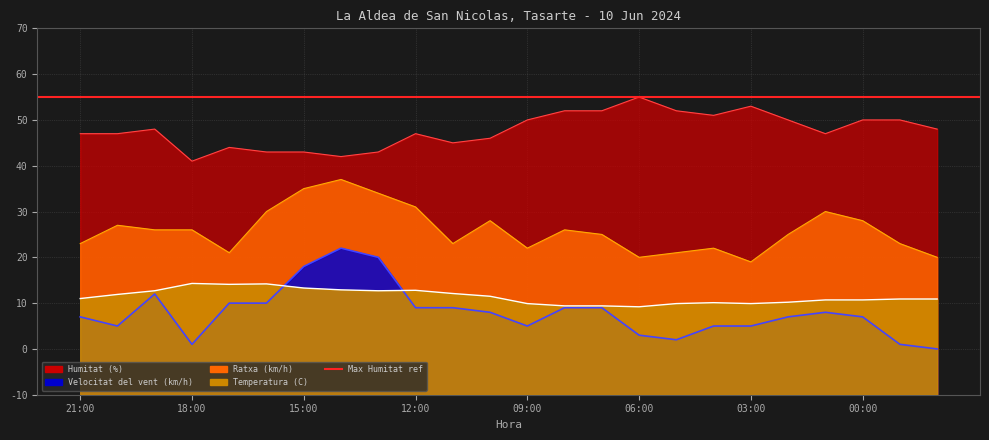

True or false: Temperatura (C) and Humitat (%) cross at least once.

False